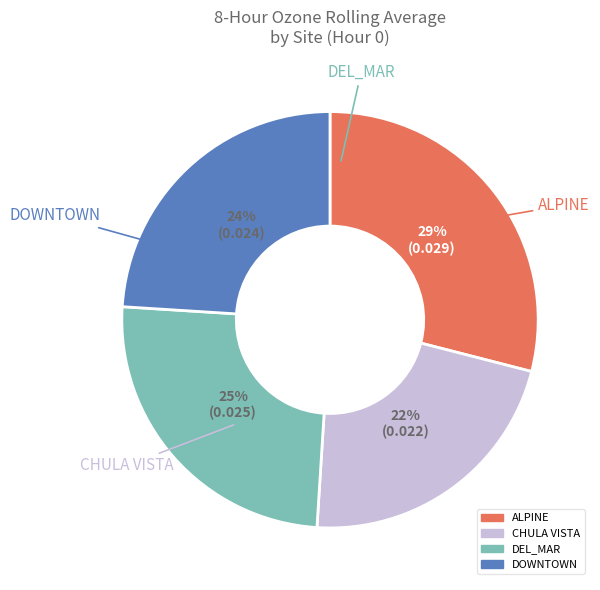

To the nearest percent, what is the difference between the largest and smallest slice percentages?

7%